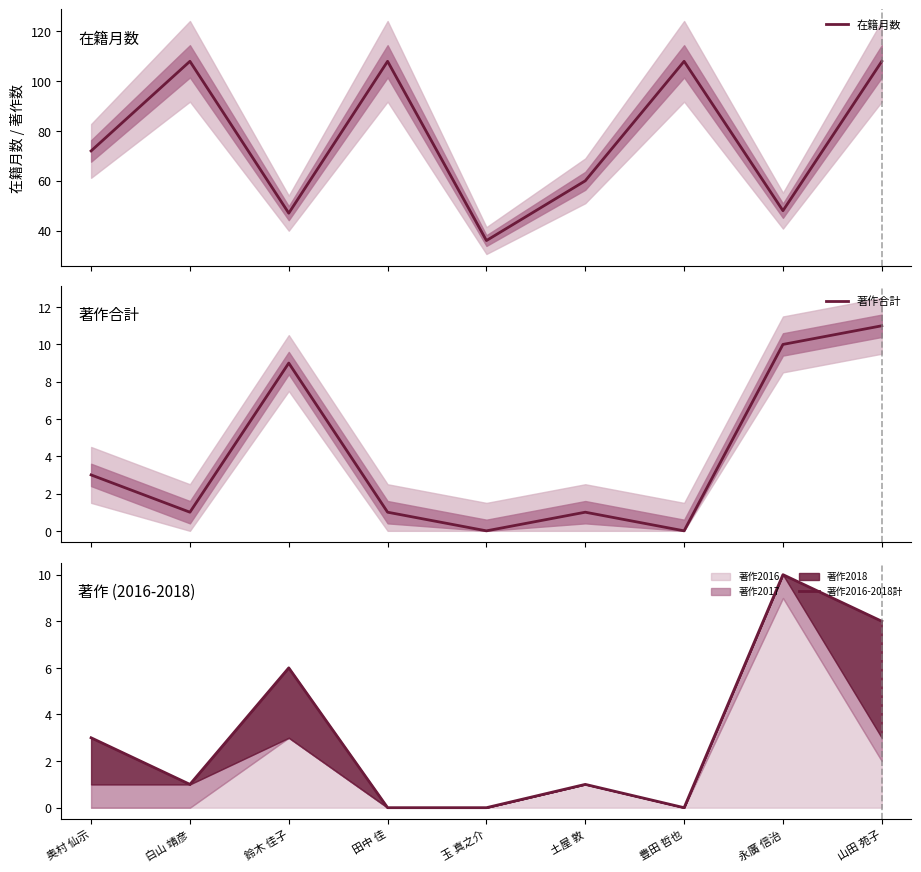

What is the highest value of the 在籍月数 series?

108